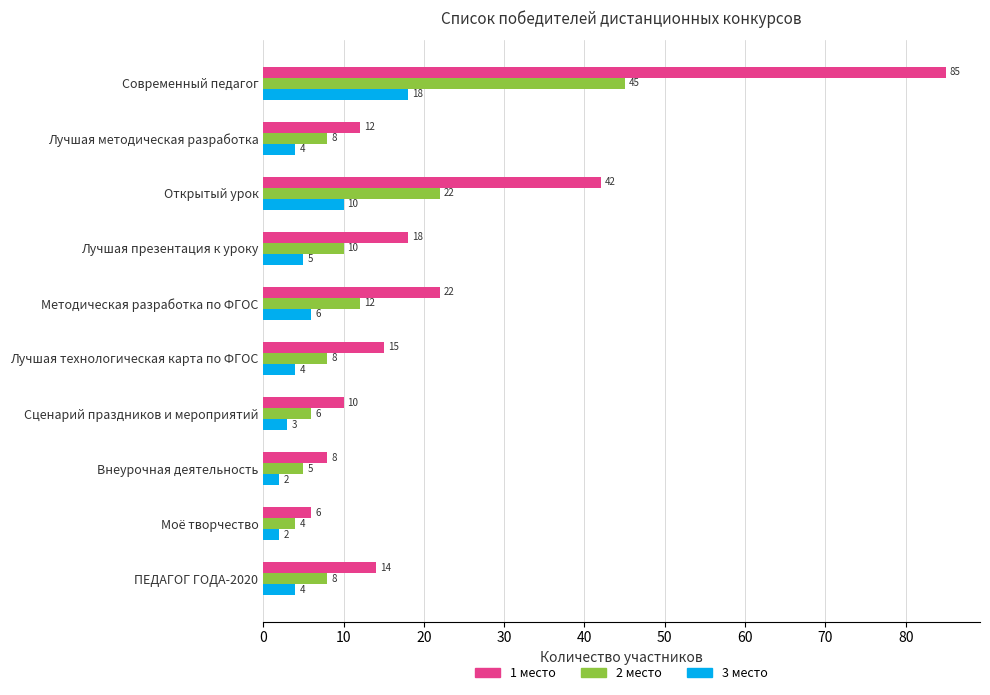

What value does the 1 место series have at Моё творчество?

6